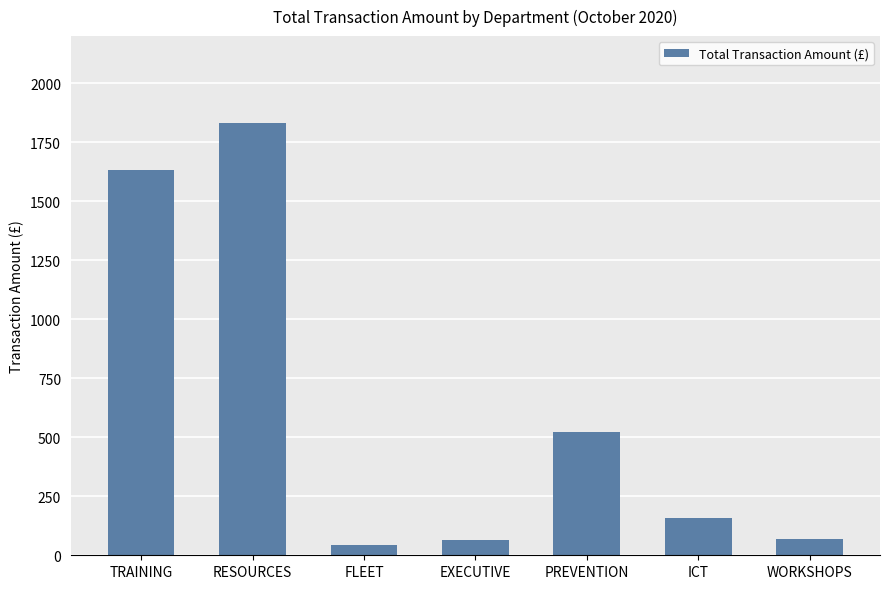

The chart shows a value of 768.4 at PREVENTION. True or false?

False